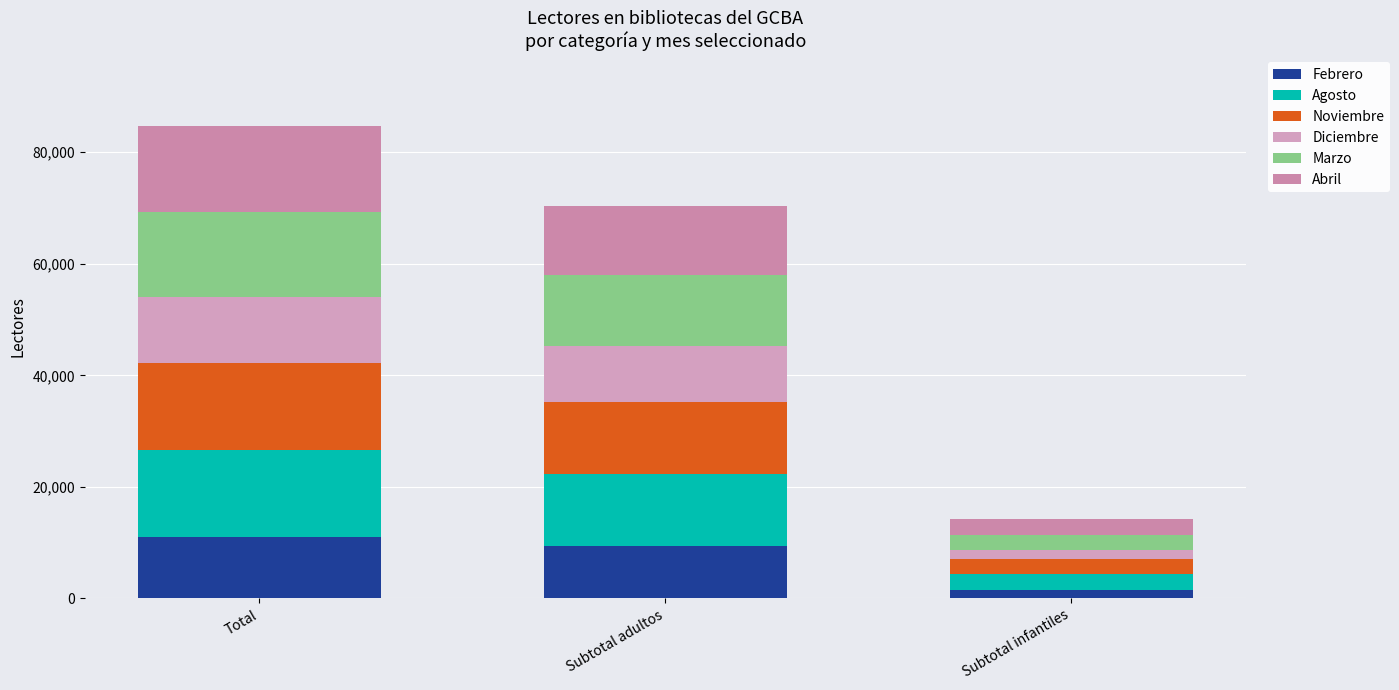

True or false: Diciembre has a value of 366 at Subtotal infantiles.

False